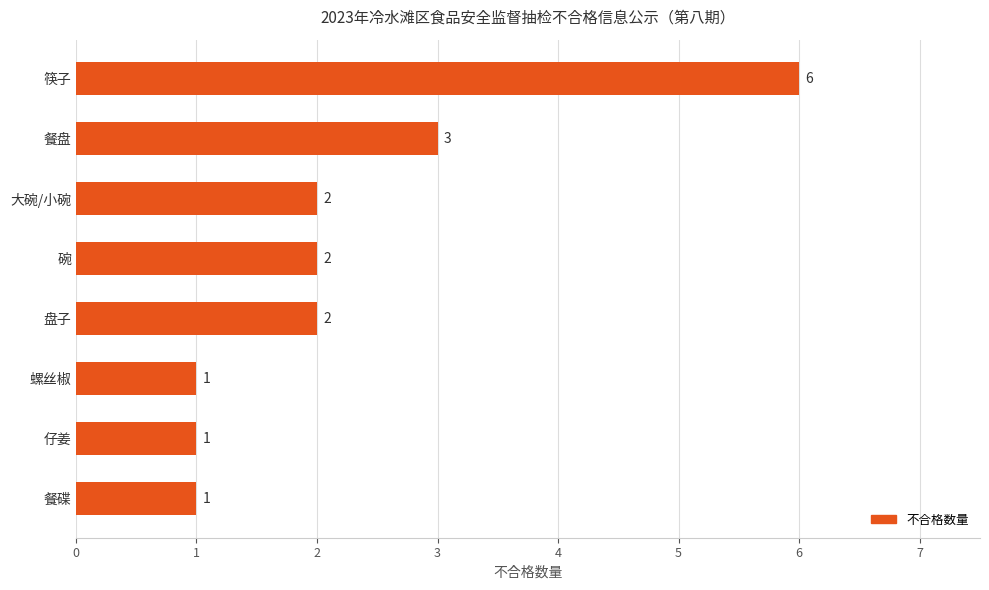

Does the chart contain stacked bars?

No